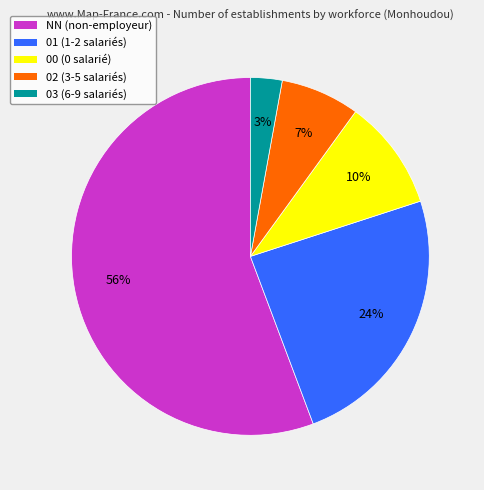

To the nearest percent, what is the difference between the 03 and 01 slice percentages?

21%